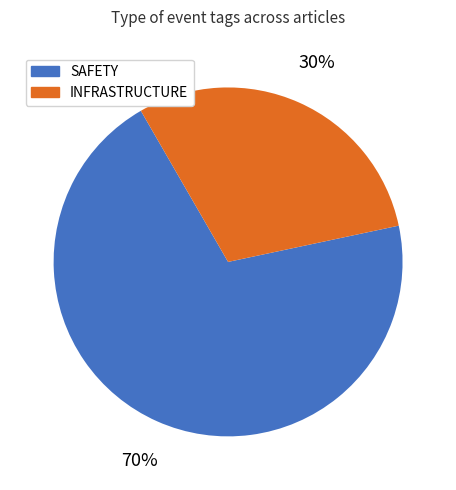

Does any single category account for the majority?

Yes